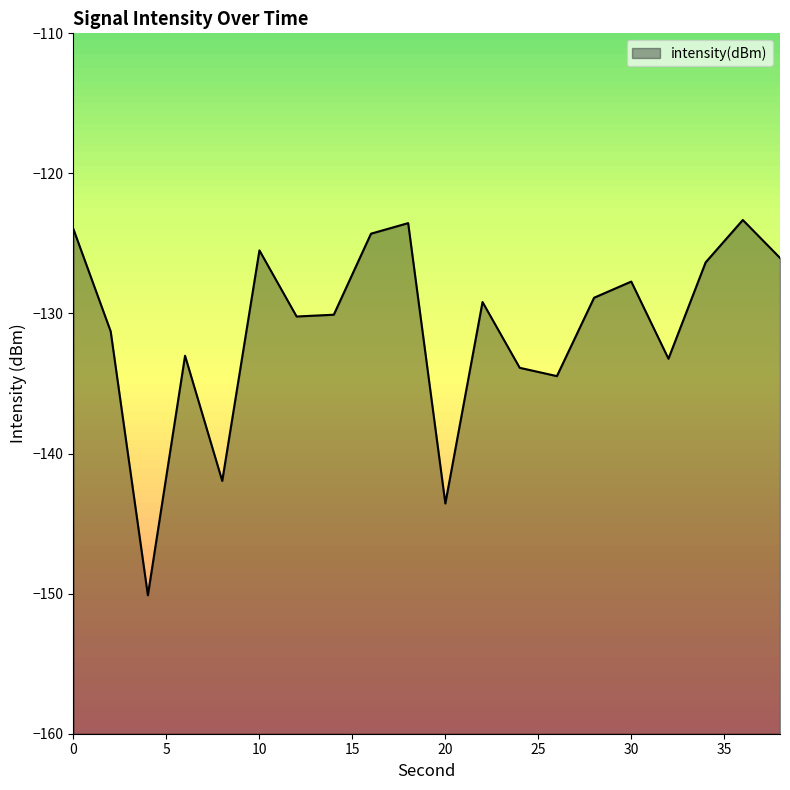

What is the change in value from 0 to 6?

-9.0